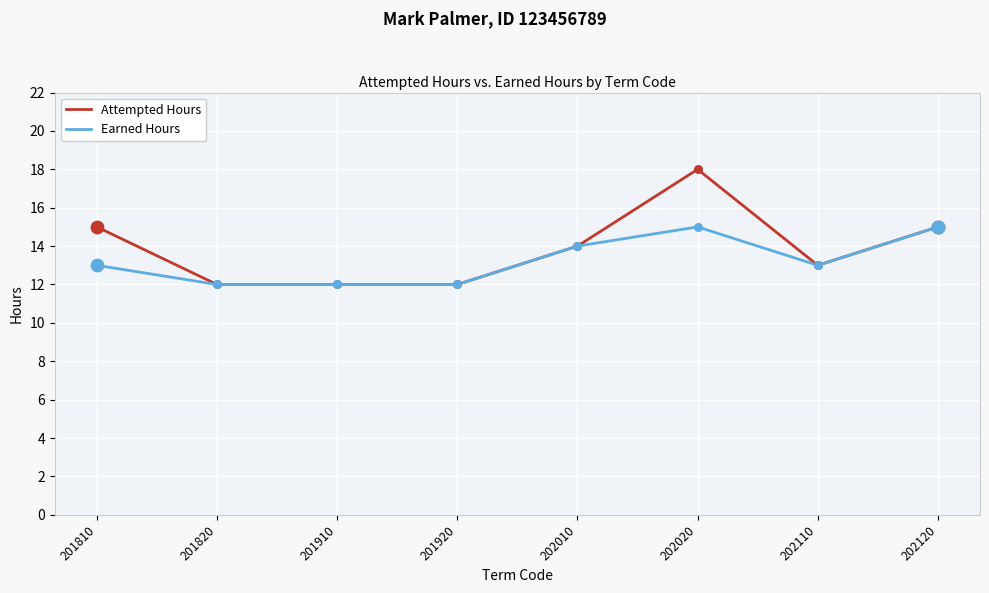

Which series has the widest spread of values?

Attempted Hours